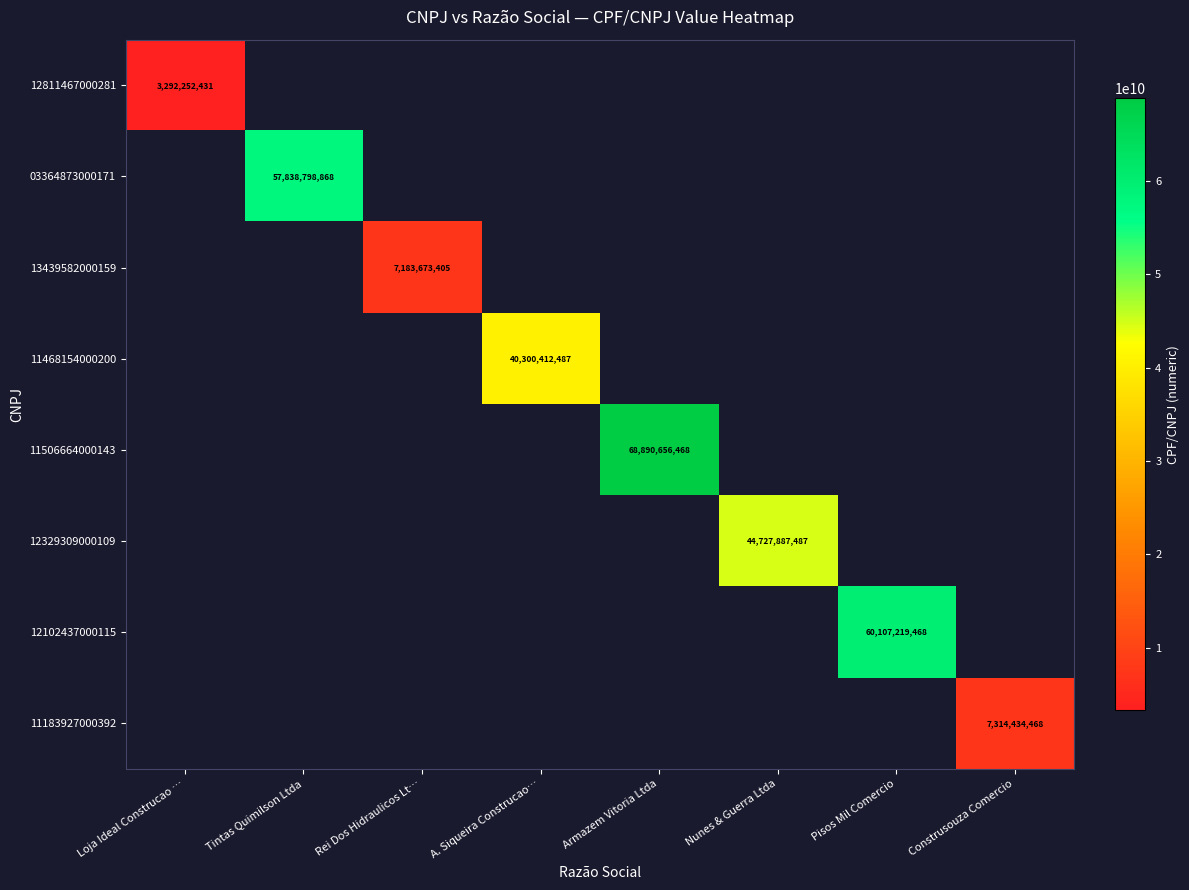

Is it true that 03364873000171 equals 75494279400 at Tintas Quimilson Ltda?

False